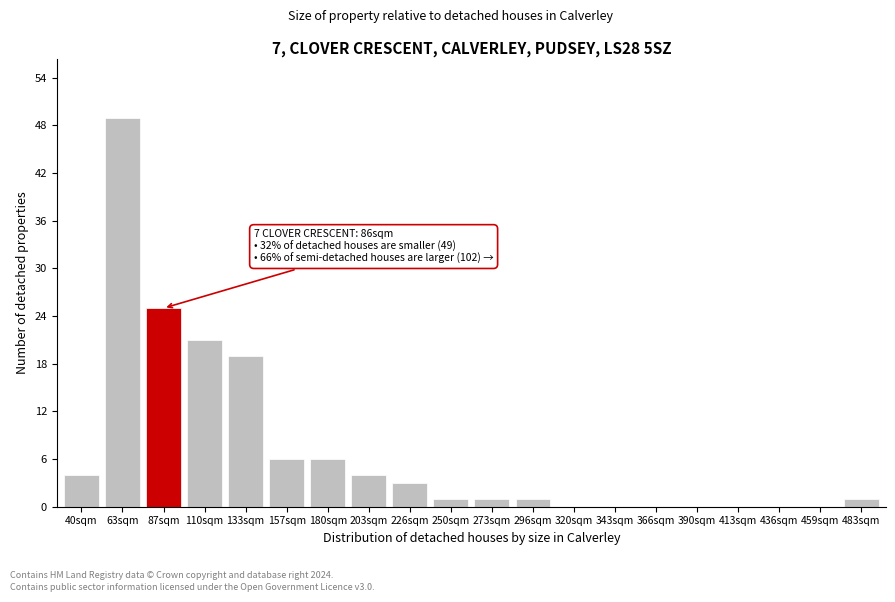

Reading left to right, extract all data points from this chart.

40sqm=4	63sqm=49	87sqm=25	110sqm=21	133sqm=19	157sqm=6	180sqm=6	203sqm=4	226sqm=3	250sqm=1	273sqm=1	296sqm=1	320sqm=0	343sqm=0	366sqm=0	390sqm=0	413sqm=0	436sqm=0	459sqm=0	483sqm=1